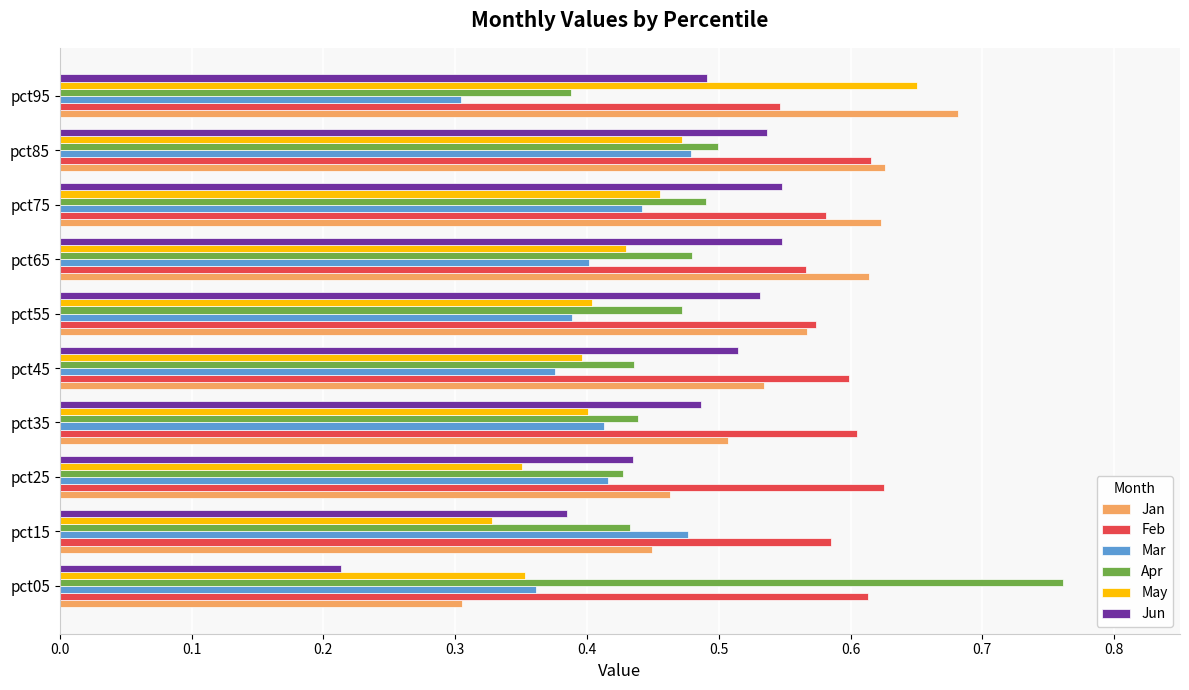

Count the May values in the range 0 to 1.

10